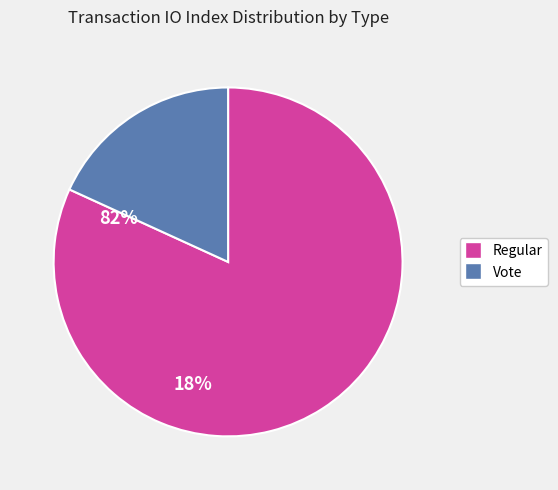

What is the smallest slice in the pie chart?

Vote